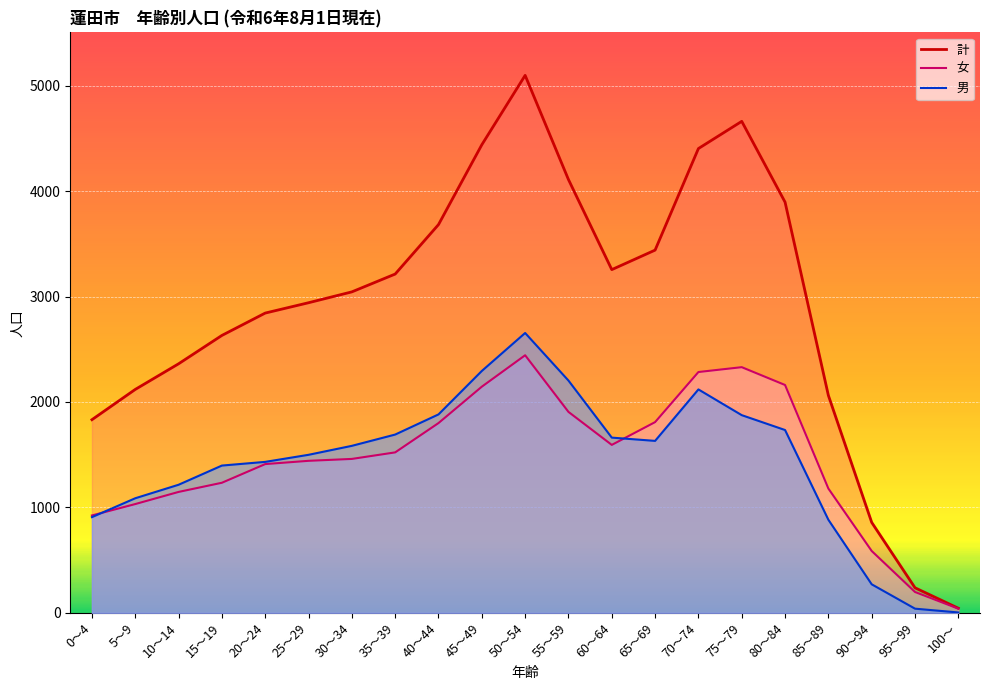

Which has a higher value, 65～69 or 90～94?

65～69